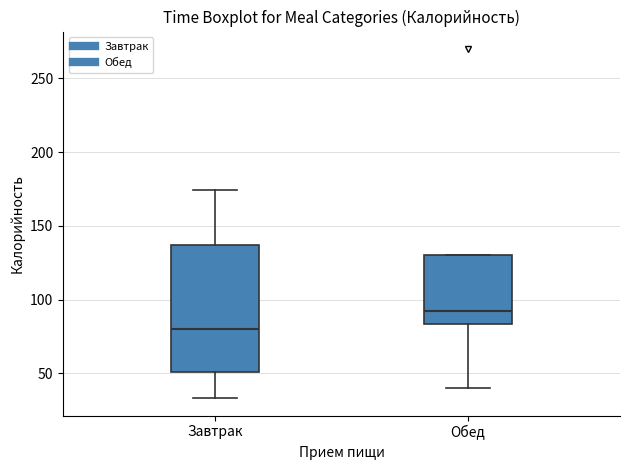

Which box has the lowest median line?

Завтрак